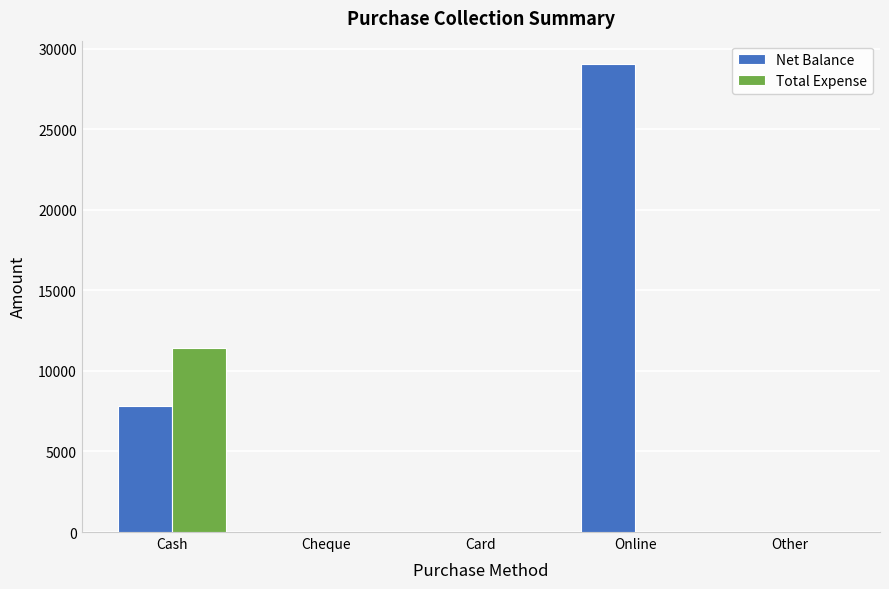

The Net Balance series shows 4657 at Cash. True or false?

False